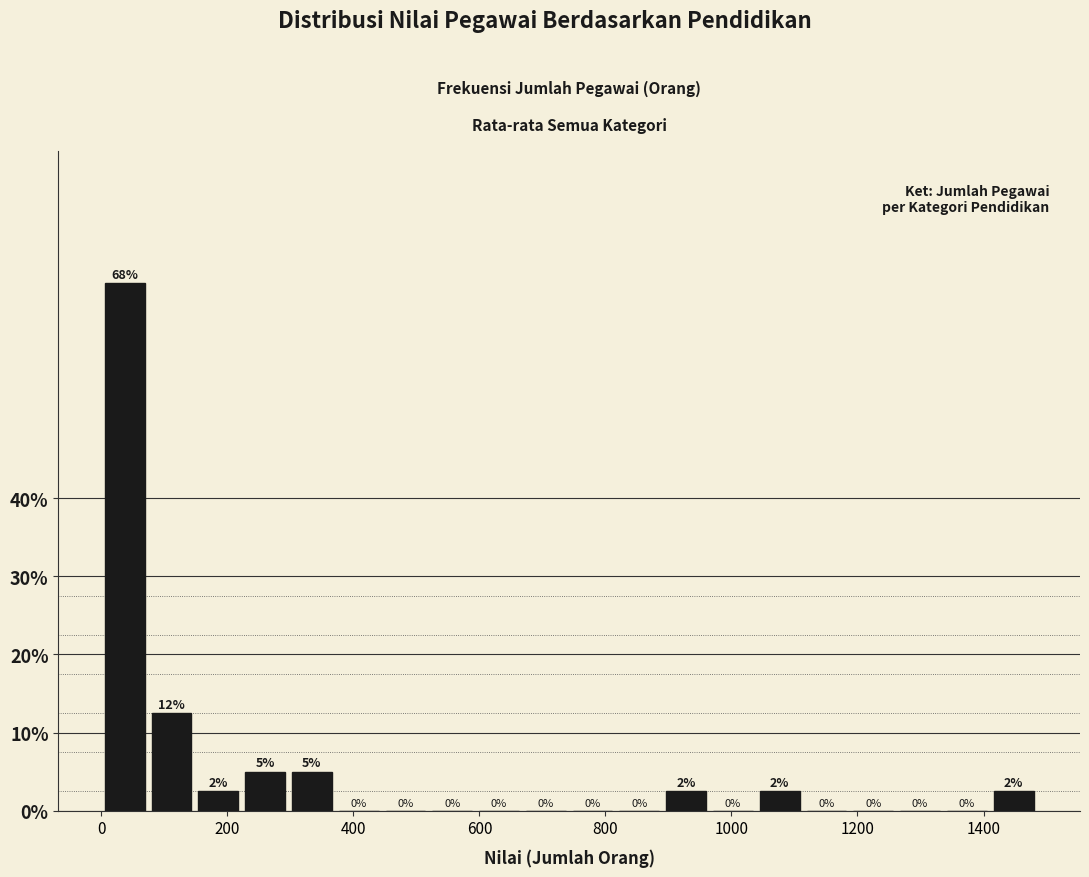

Read against the x-axis, roughly where is the centre of the tallest bar?

40